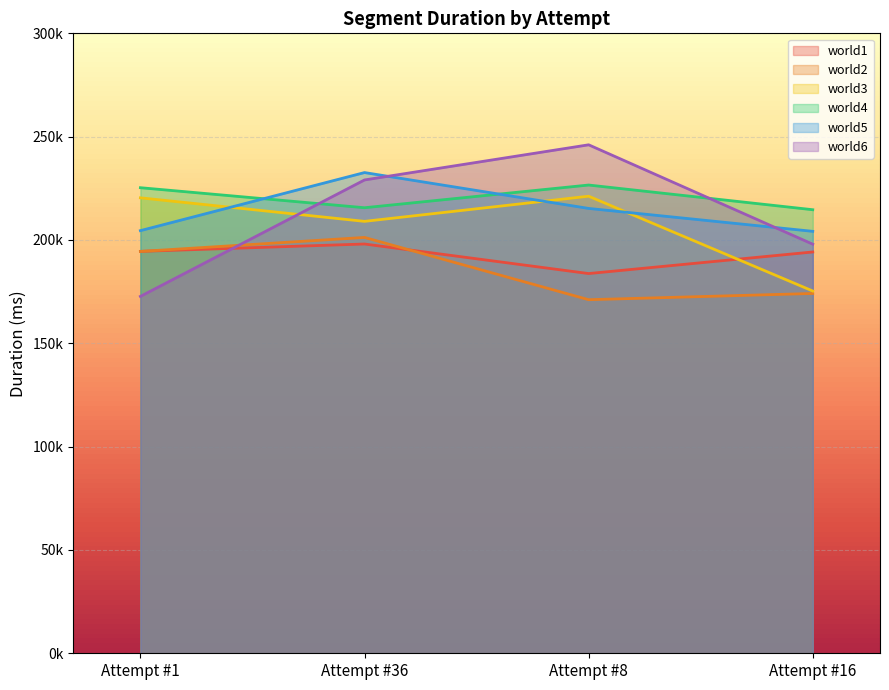

True or false: world4 and world5 cross at least once.

True